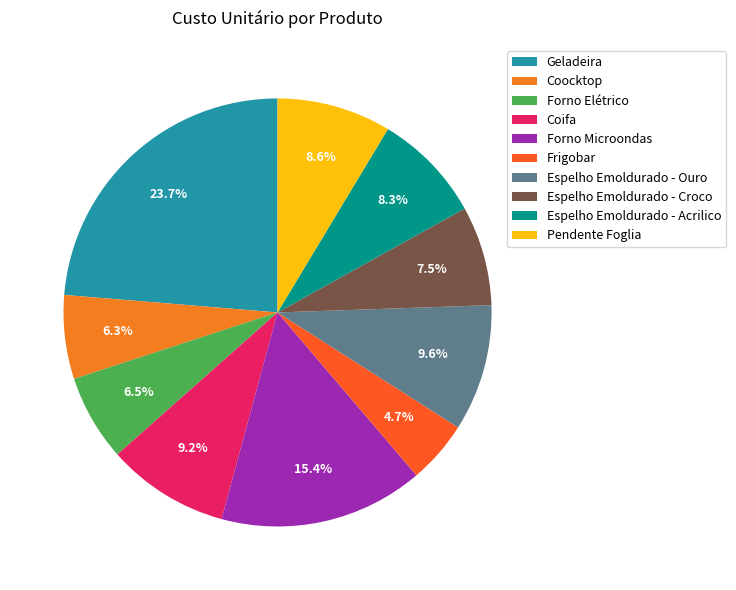

Does Frigobar represent more than half of the total?

No